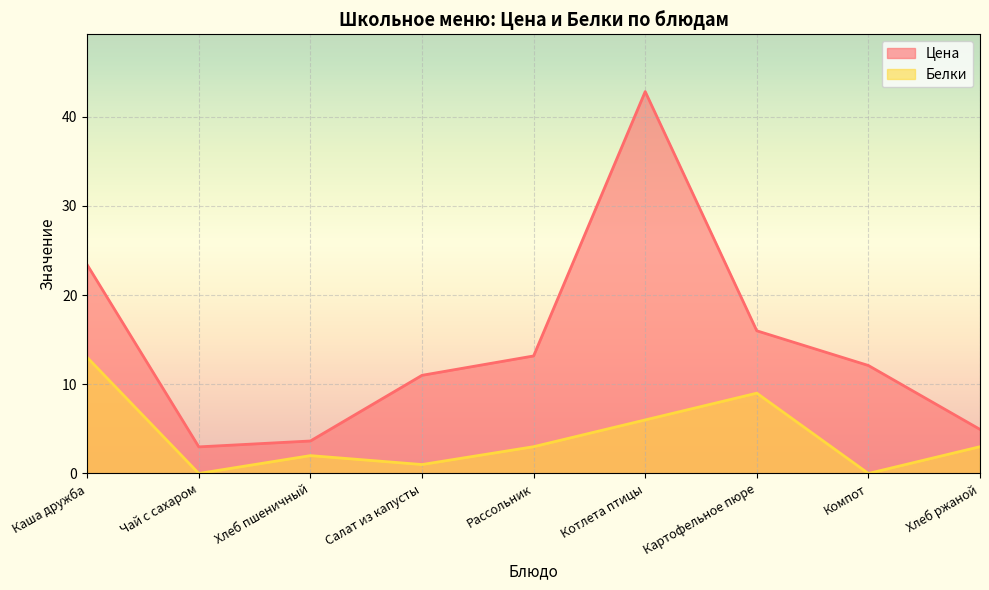

What is the maximum value for Белки?

13.0